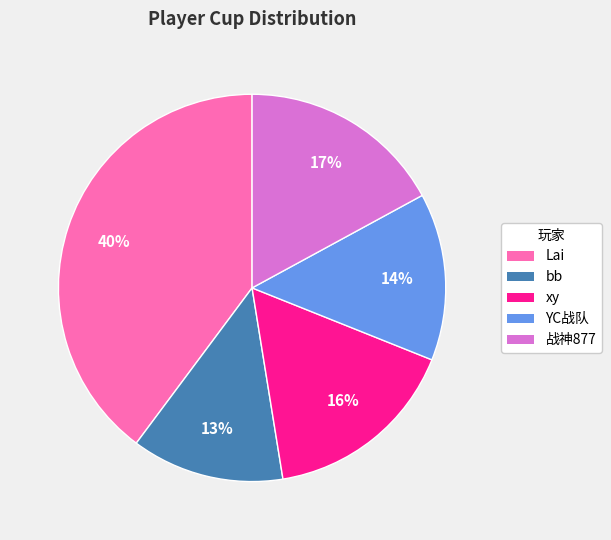

Does any single category account for the majority?

No